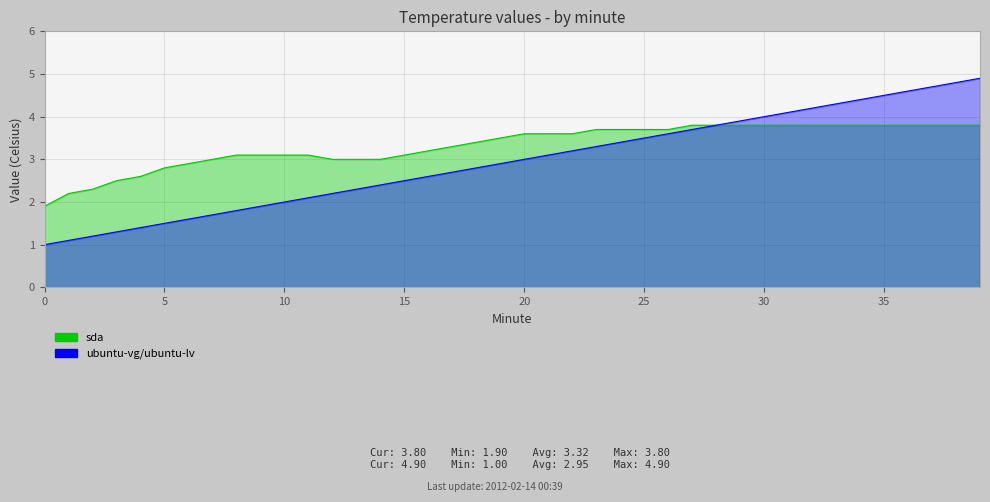

What is the average value of the sda series?

3.3